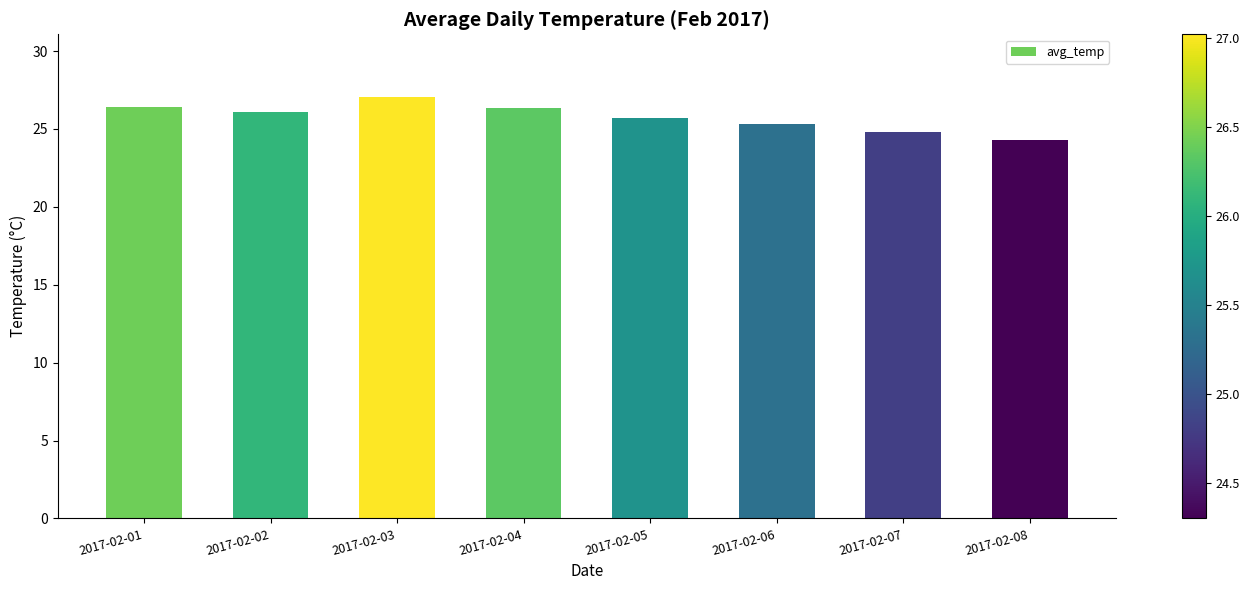

The value at 2017-02-07 is 24.8. True or false?

True